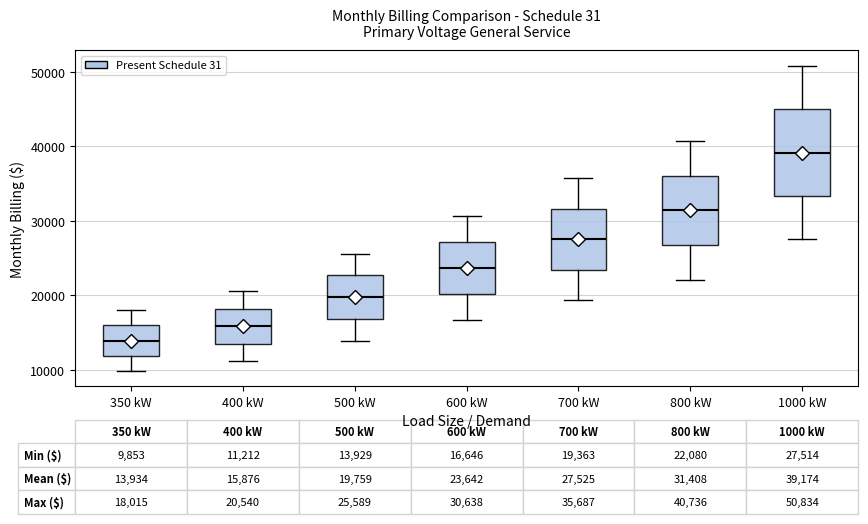

Which box has the highest median line?

1000 kW